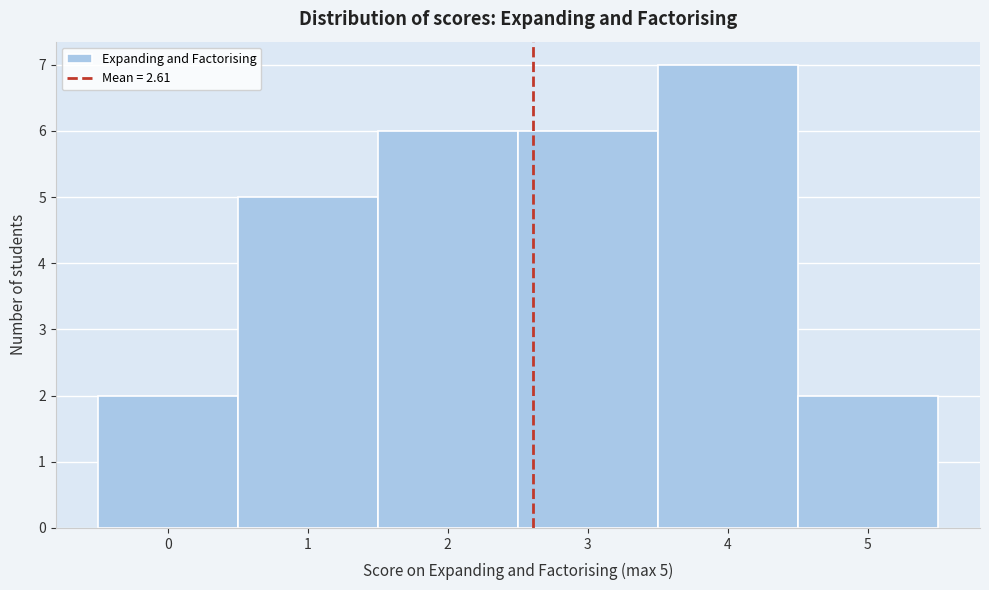

Over which range of the x-axis is the bar tallest?

3.5 to 4.5